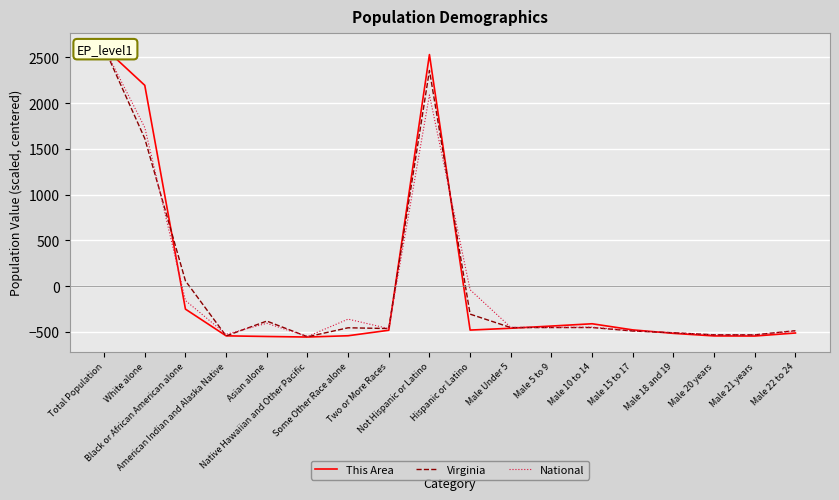

What is the label of the 13th point from the right?

Native Hawaiian and Other Pacific